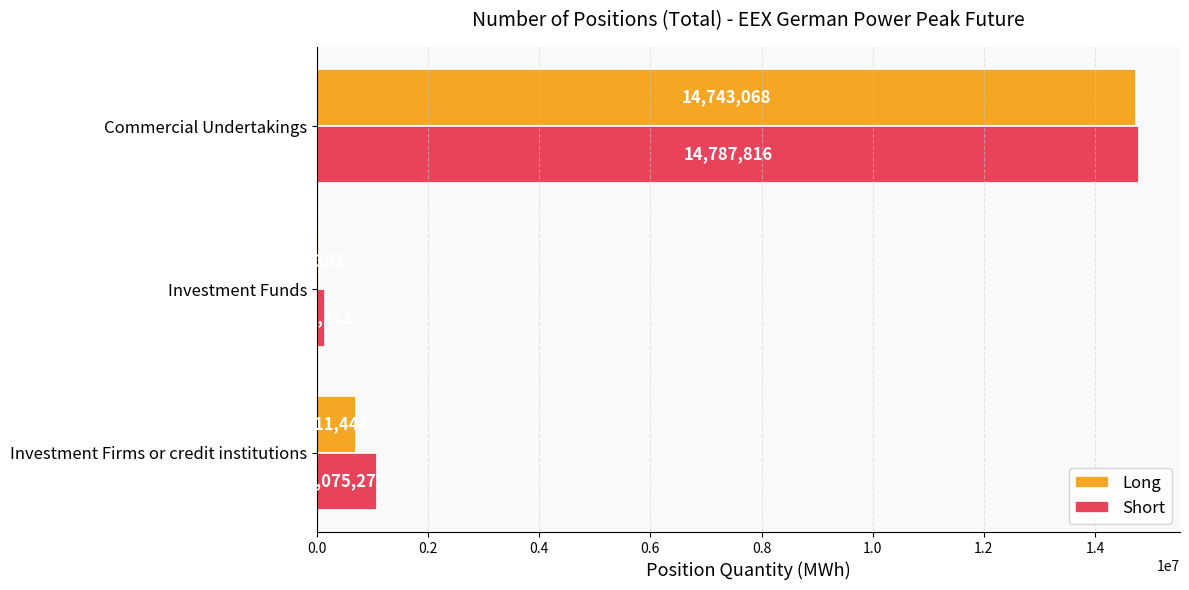

At which category is the sum across all series the highest?

Commercial Undertakings